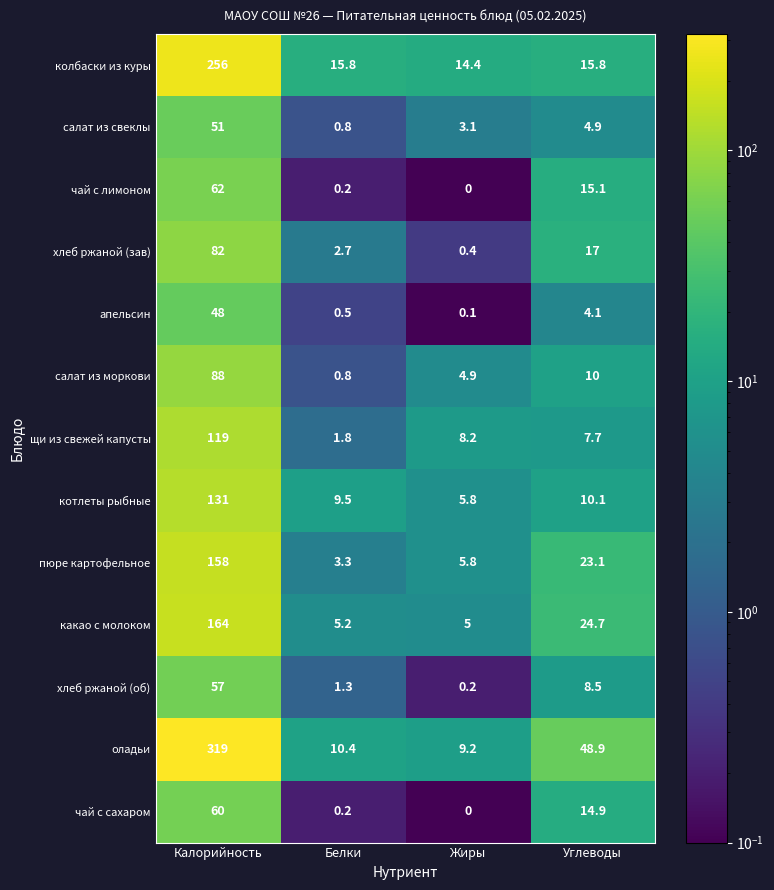

Which label corresponds to the smallest value in the chart?

Жиры